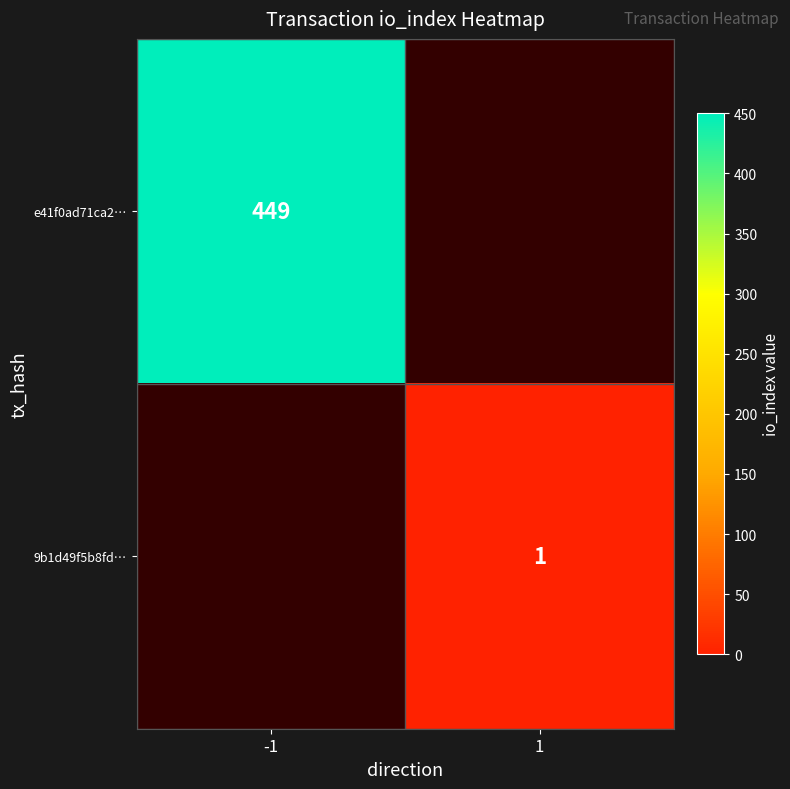

What is the smallest value displayed?

1.0